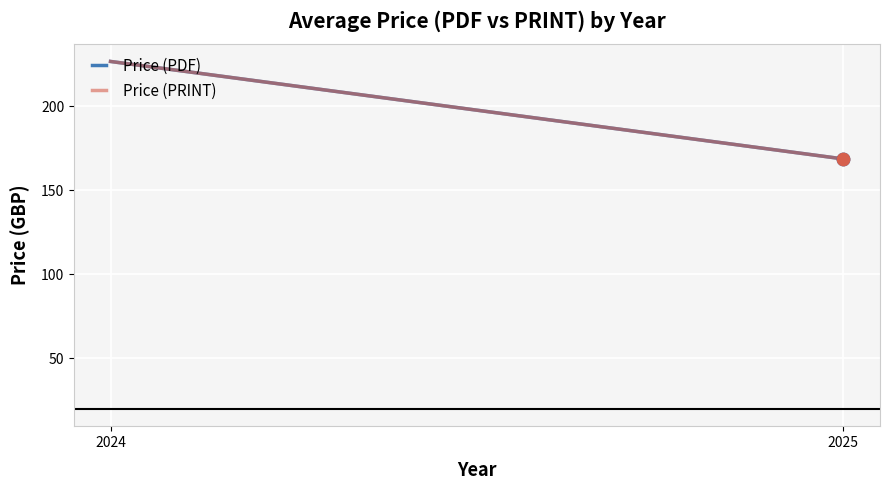

What are all the series names shown in the legend?

Price (PDF), Price (PRINT)